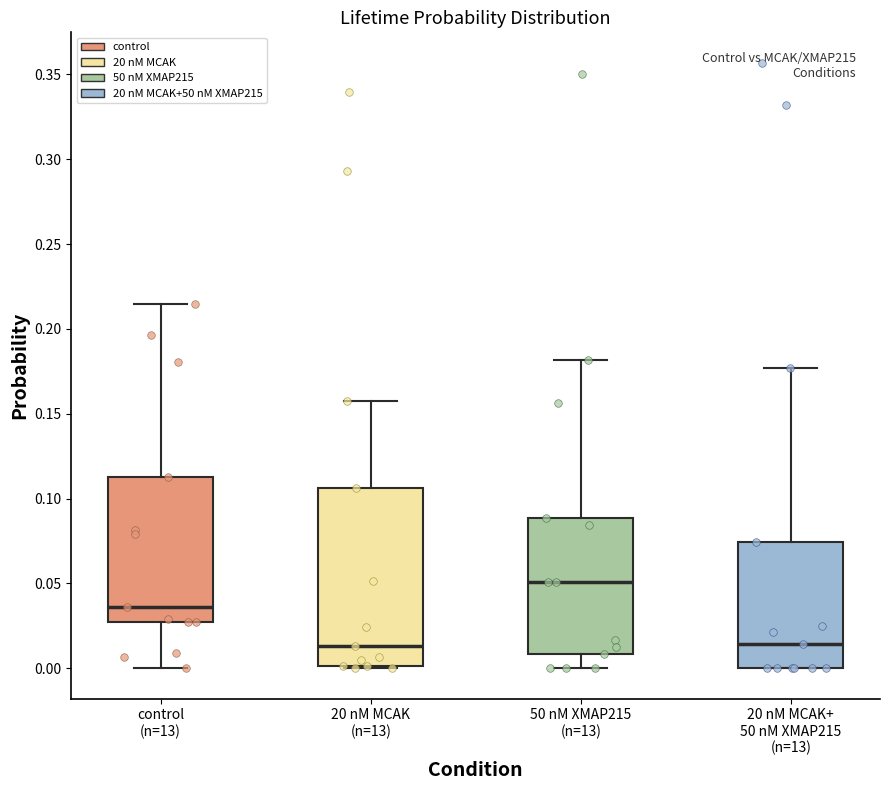

Reading left to right, read every box against the y-axis: the position of its median line, the range the box covers, and the ends of its whiskers. The values are not printed on the chart, so give them approximately, as read against the axis.

control (n=13): median 0.035, box 0.025 to 0.115, whiskers 0.000 to 0.215
20 nM MCAK (n=13): median 0.015, box 0.000 to 0.105, whiskers 0.000 (just below the box's lower edge) to 0.160
50 nM XMAP215 (n=13): median 0.050, box 0.010 to 0.090, whiskers 0.000 to 0.180
20 nM MCAK+ 50 nM XMAP215 (n=13): median 0.015, box 0.000 to 0.075, whiskers 0.000 to 0.175